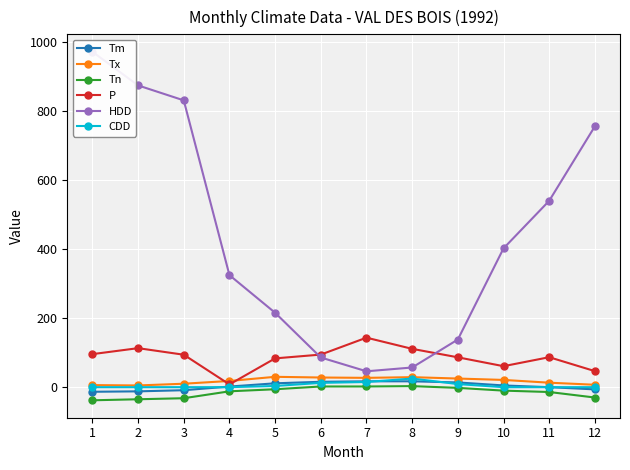

True or false: Tm and CDD cross at least once.

True